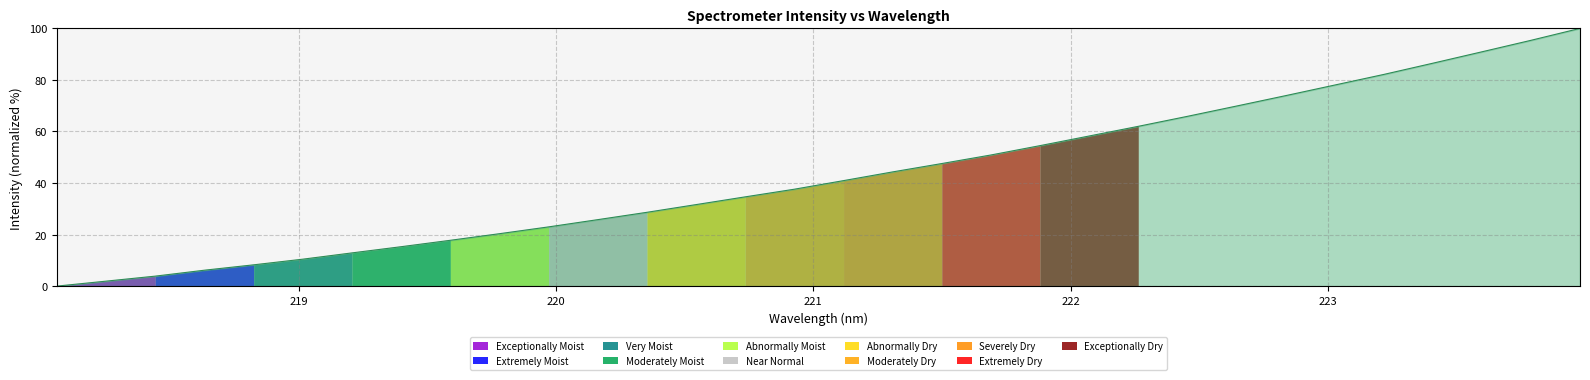

What is the sum of all values?

1379.2